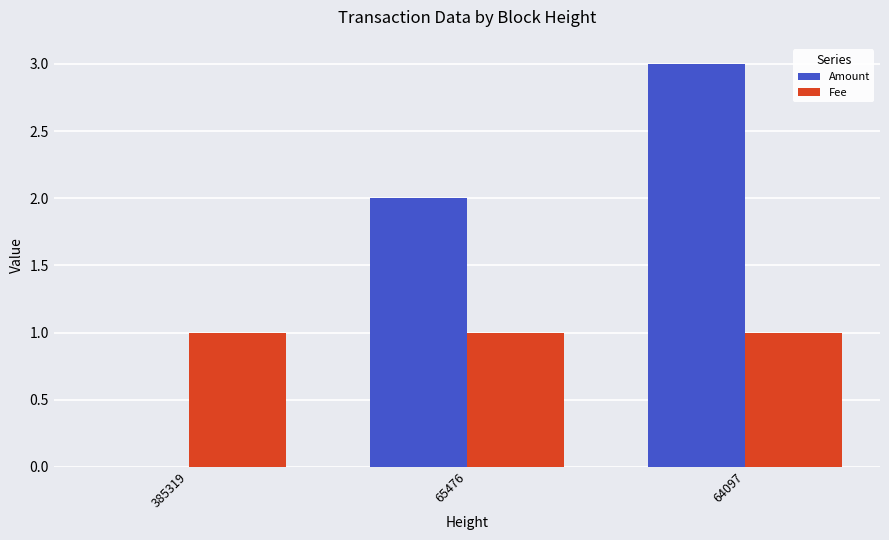

Read the Amount value at 64097.

3